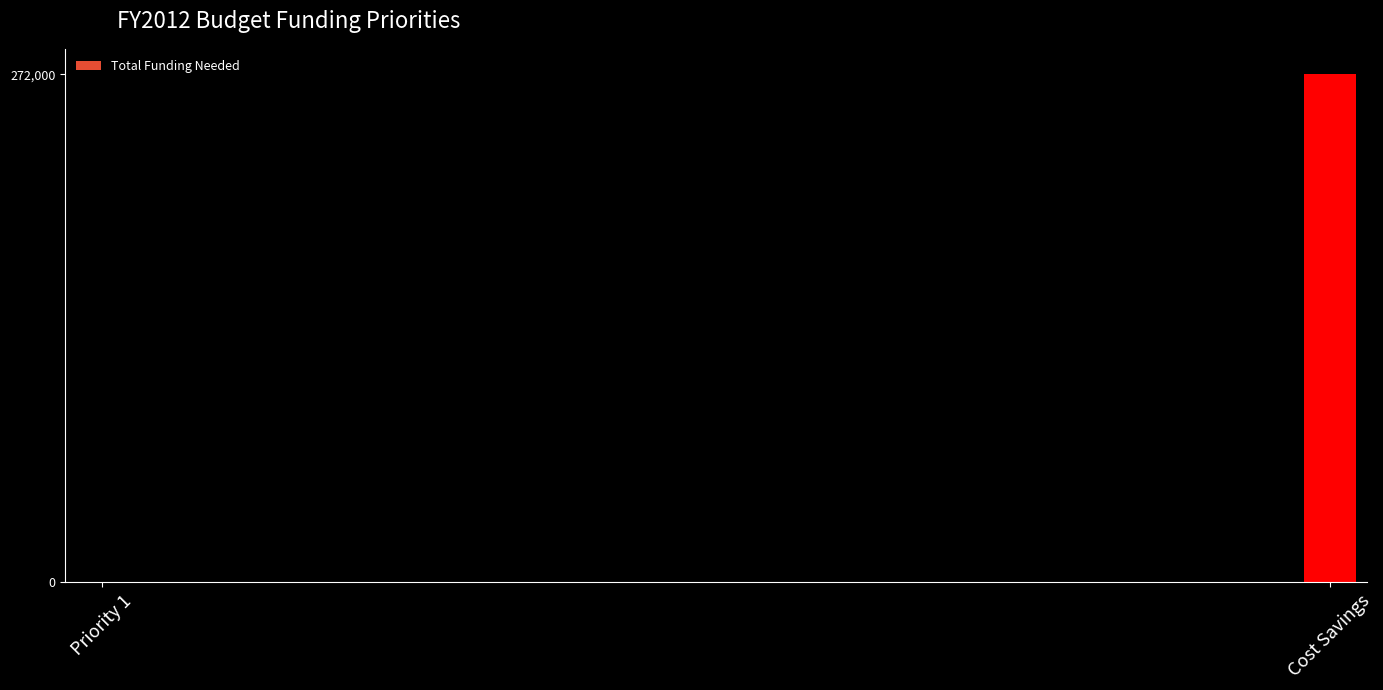

What is the greatest value displayed?

272000